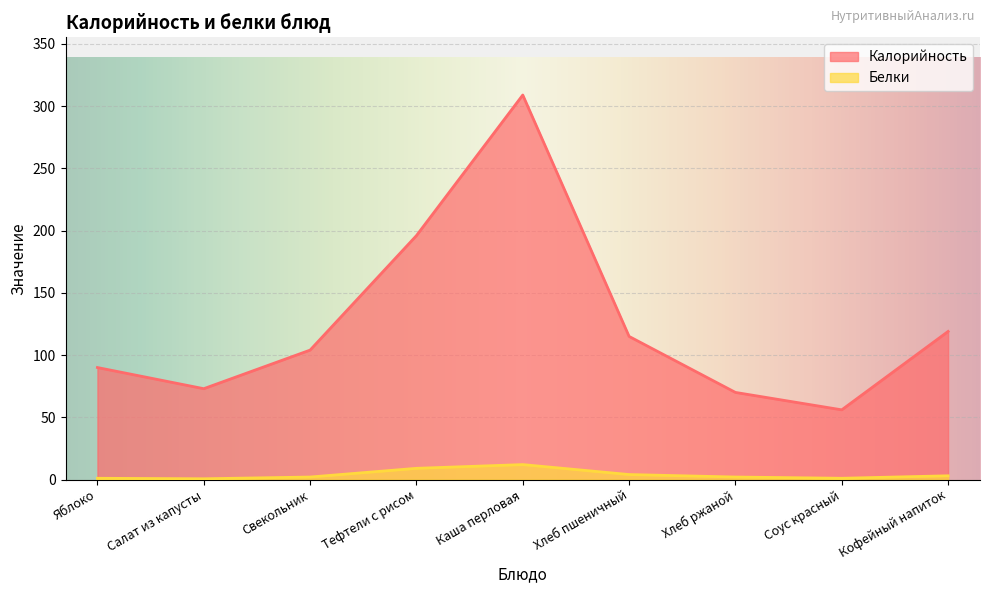

Between Хлеб пшеничный and Кофейный напиток, which series saw the biggest shift?

Калорийность